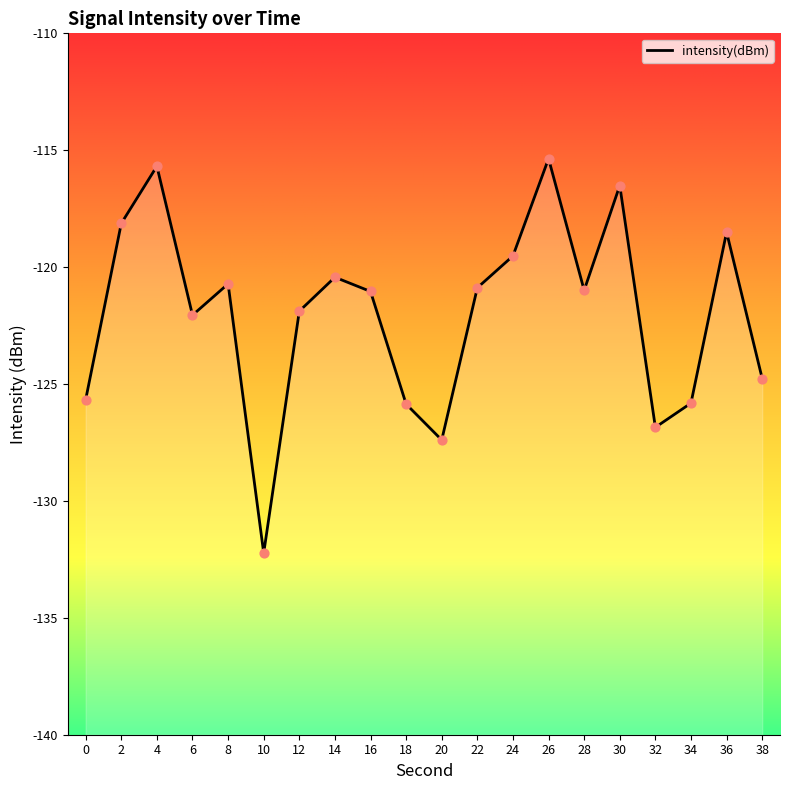

Which has a higher value, 16 or 14?

14